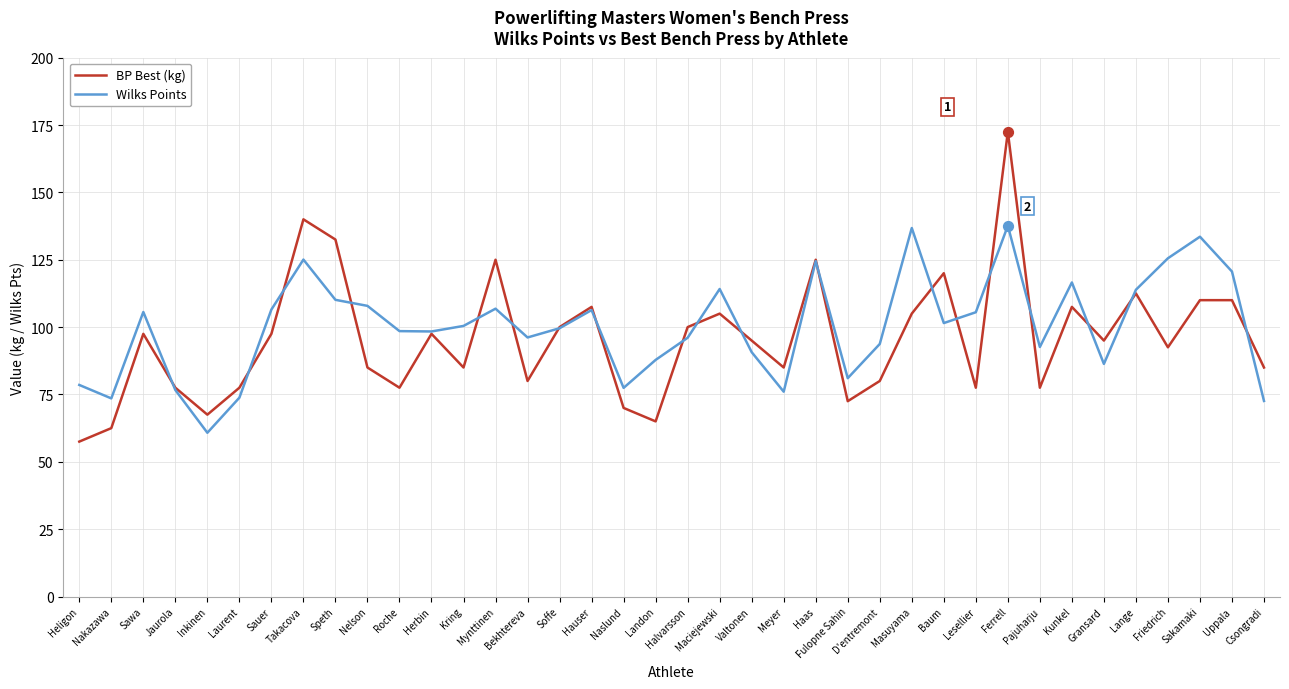

Is the value of BP Best (kg) at Hauser greater than the value of Wilks Points at Kunkel?

No